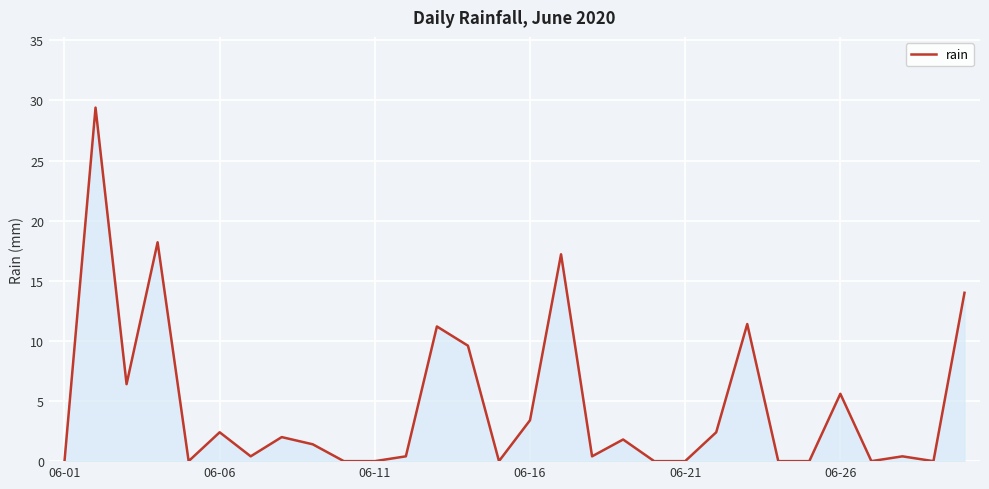

What is the difference between the maximum and minimum values?

29.4